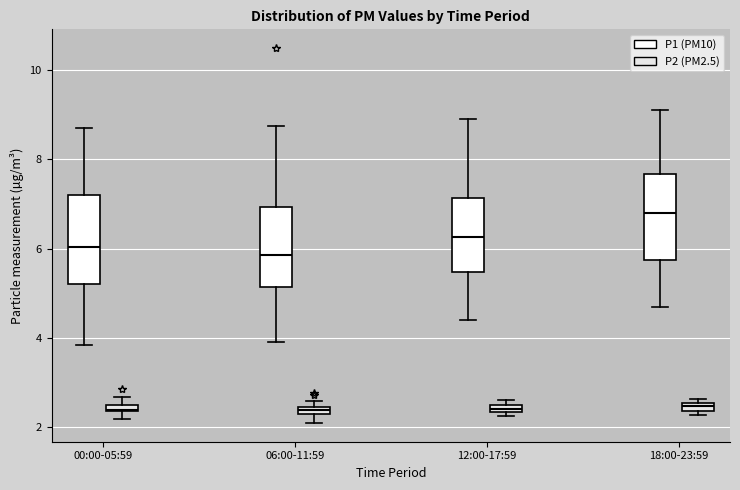

Where is the upper edge of the box for 00:00-05:59 (P1 (PM10)) on the y-axis? The values are not printed on the chart, so give them approximately, as read against the axis.

7.2